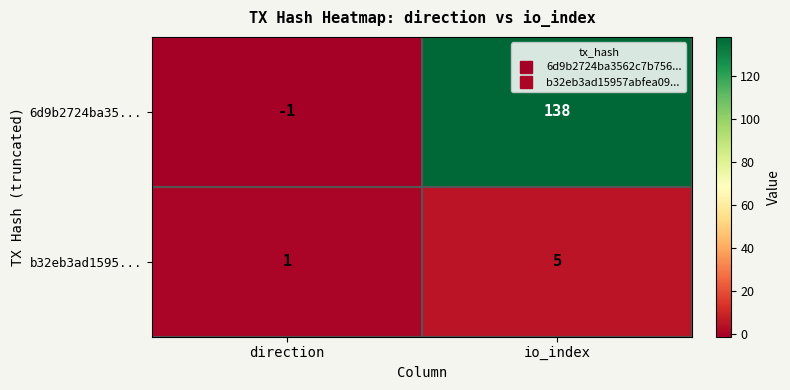

At which category does the chart reach its minimum across all series?

direction